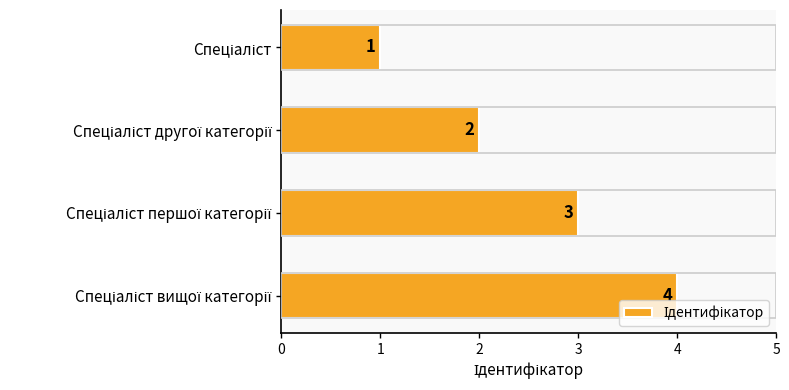

What is the difference between the maximum and minimum values?

3